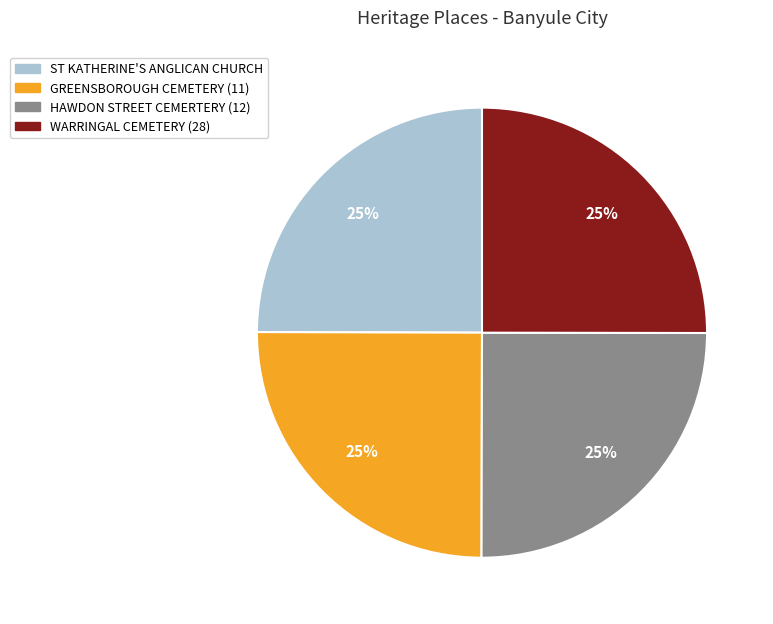

Is there a majority slice in this chart?

No